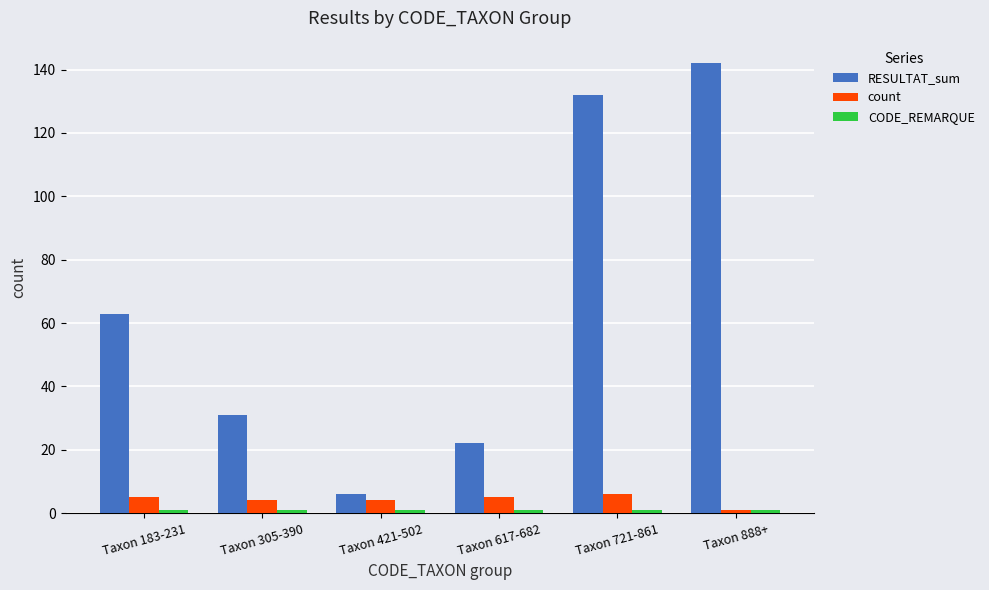

What is the greatest value displayed?

142